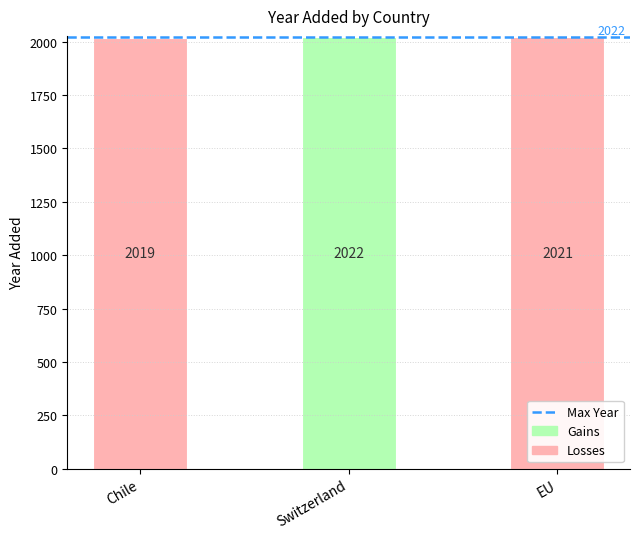

What is the sum of all values?

6062